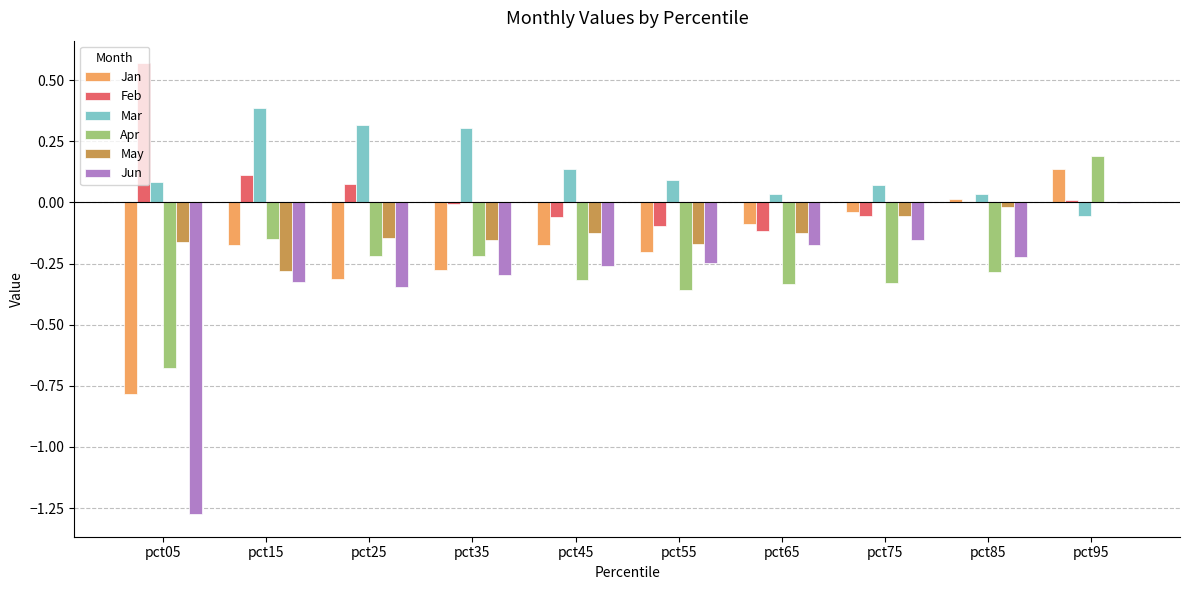

What are all the series names shown in the legend?

Jan, Feb, Mar, Apr, May, Jun